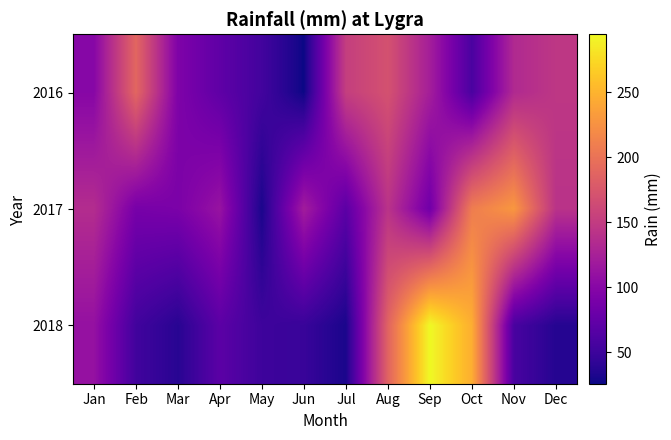

Reading left to right, what are all the values shown in this chart?

2016: Jan=99.8	Feb=189.0	Mar=93.8	Apr=72.2	May=53.6	Jun=25.6	Jul=152.8	Aug=170.0	Sep=122.0	Oct=58.4	Nov=132.8	Dec=145.8
2017: Jan=135.8	Feb=88.4	Mar=91.0	Apr=111.7	May=31.0	Jun=120.2	Jul=69.6	Aug=142.2	Sep=83.8	Oct=208.6	Nov=229.4	Dec=141.4
2018: Jan=109.8	Feb=52.8	Mar=37.7	Apr=69.8	May=50.8	Jun=47.3	Jul=30.7	Aug=186.3	Sep=294.6	Oct=245.9	Nov=57.6	Dec=36.4